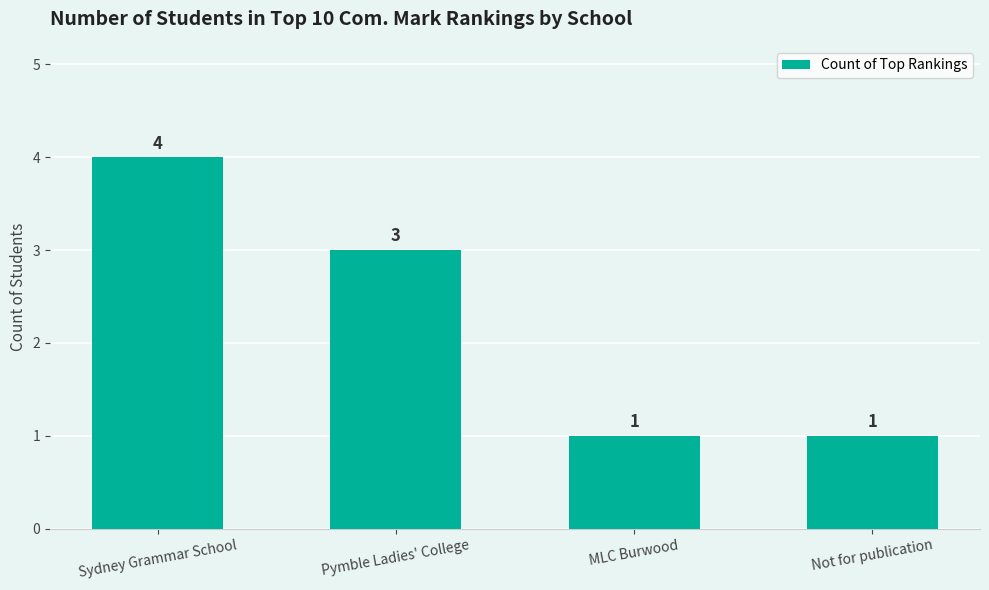

Is it true that the value at MLC Burwood is 2?

False